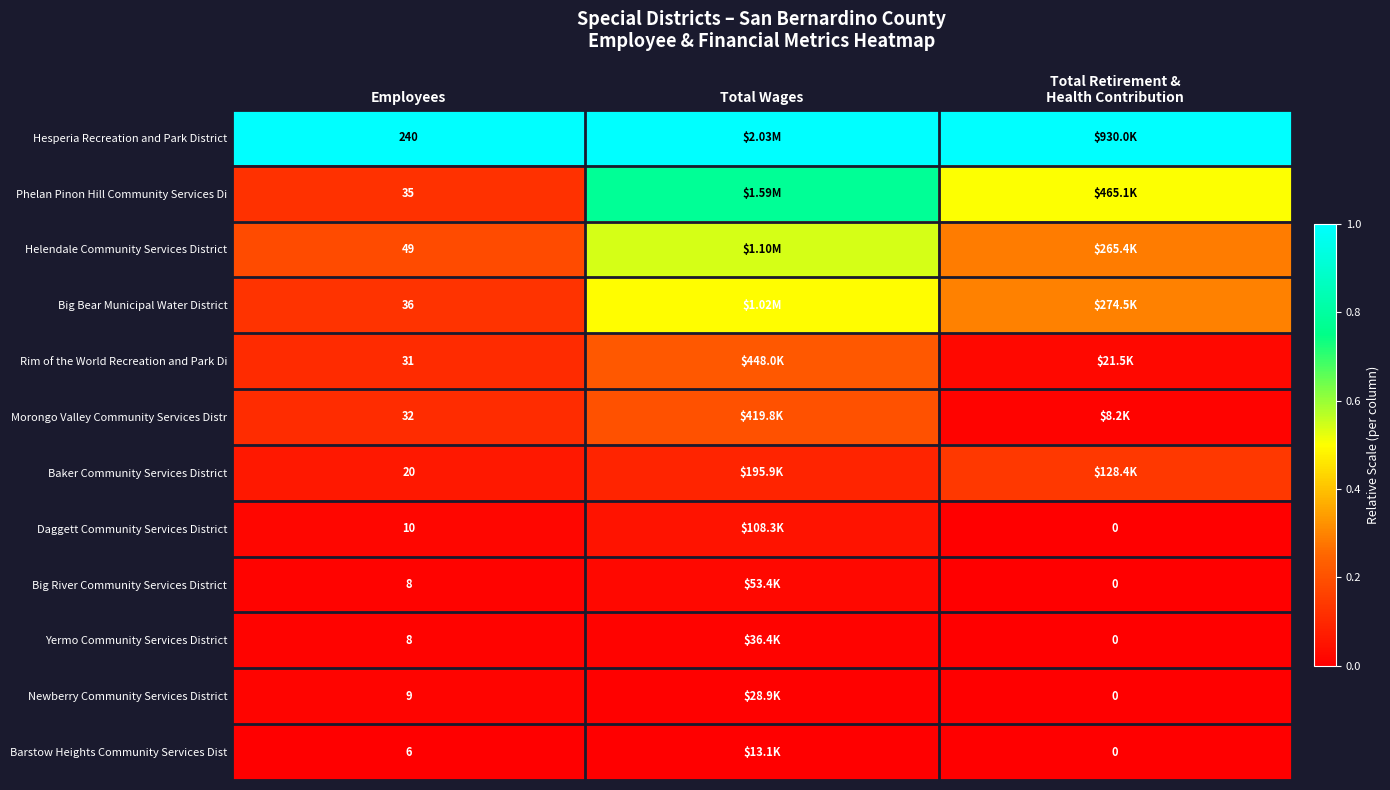

Is the value of Daggett Community Services District at Employees greater than the value of Barstow Heights Community Services Dist at Employees?

Yes